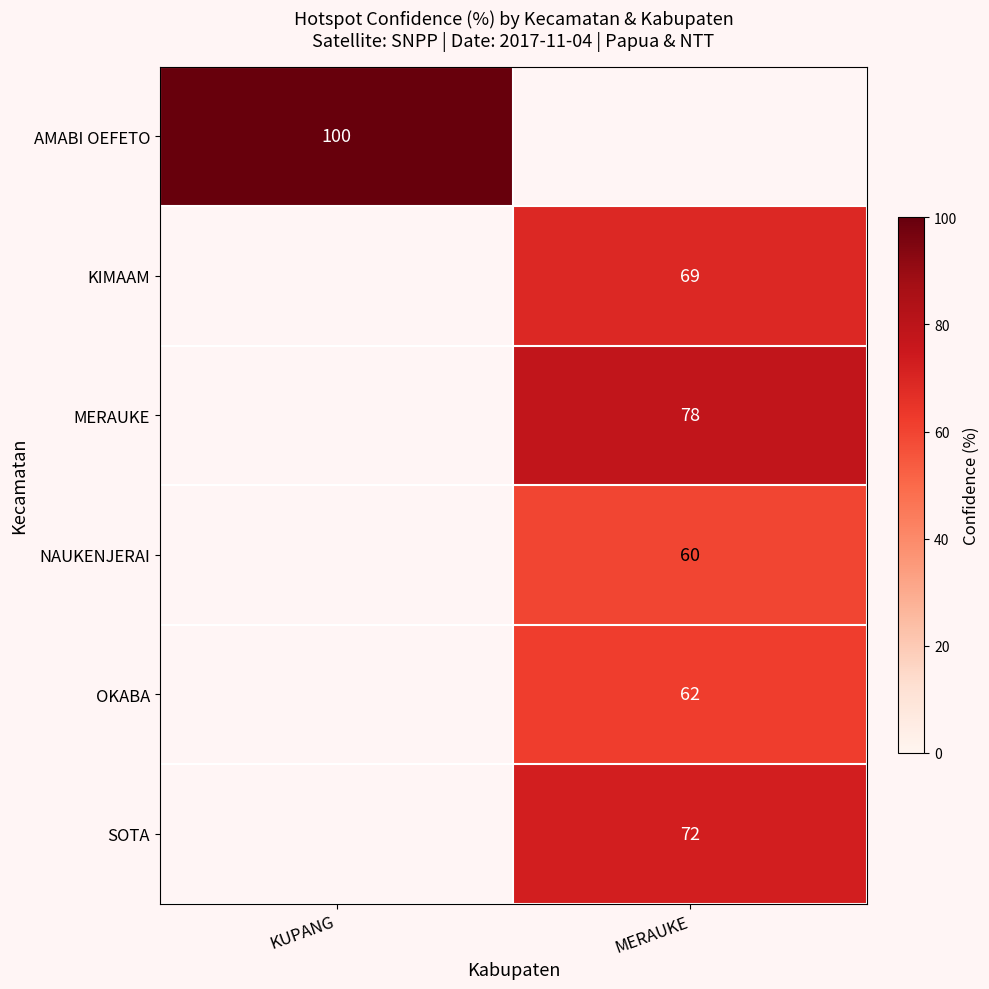

At how many categories does at least one series exceed 97?

1